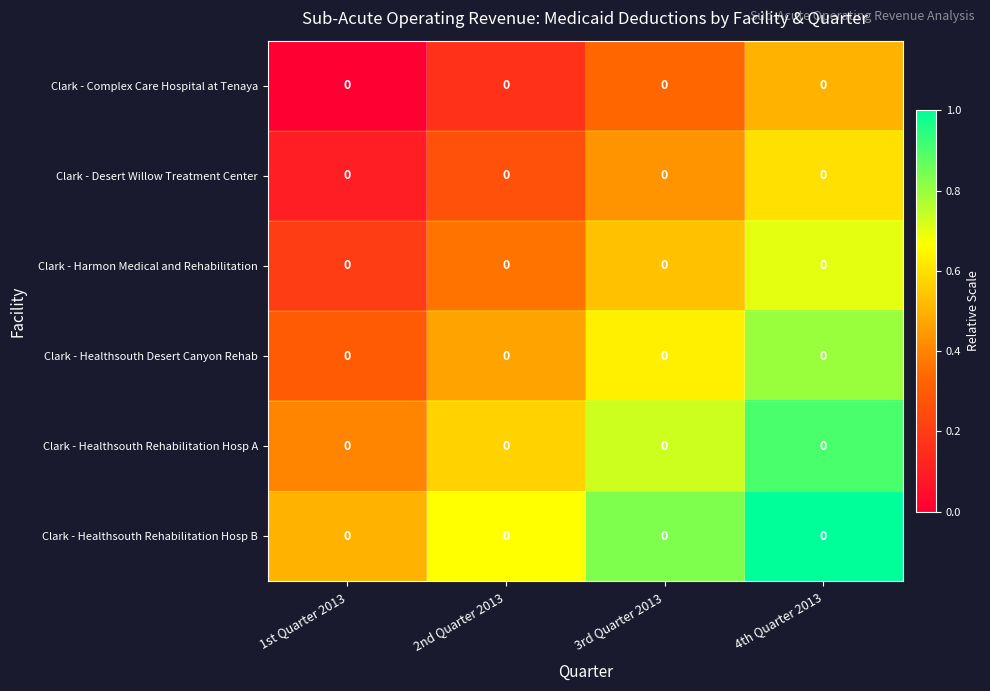

Reading left to right, extract all data points from this chart.

Clark - Complex Care Hospital at Tenaya: 1st Quarter 2013=0.0	2nd Quarter 2013=0.0	3rd Quarter 2013=0.0	4th Quarter 2013=0.0
Clark - Desert Willow Treatment Center: 1st Quarter 2013=0.0	2nd Quarter 2013=0.0	3rd Quarter 2013=0.0	4th Quarter 2013=0.0
Clark - Harmon Medical and Rehabilitation: 1st Quarter 2013=0.0	2nd Quarter 2013=0.0	3rd Quarter 2013=0.0	4th Quarter 2013=0.0
Clark - Healthsouth Desert Canyon Rehab: 1st Quarter 2013=0.0	2nd Quarter 2013=0.0	3rd Quarter 2013=0.0	4th Quarter 2013=0.0
Clark - Healthsouth Rehabilitation Hosp A: 1st Quarter 2013=0.0	2nd Quarter 2013=0.0	3rd Quarter 2013=0.0	4th Quarter 2013=0.0
Clark - Healthsouth Rehabilitation Hosp B: 1st Quarter 2013=0.0	2nd Quarter 2013=0.0	3rd Quarter 2013=0.0	4th Quarter 2013=0.0